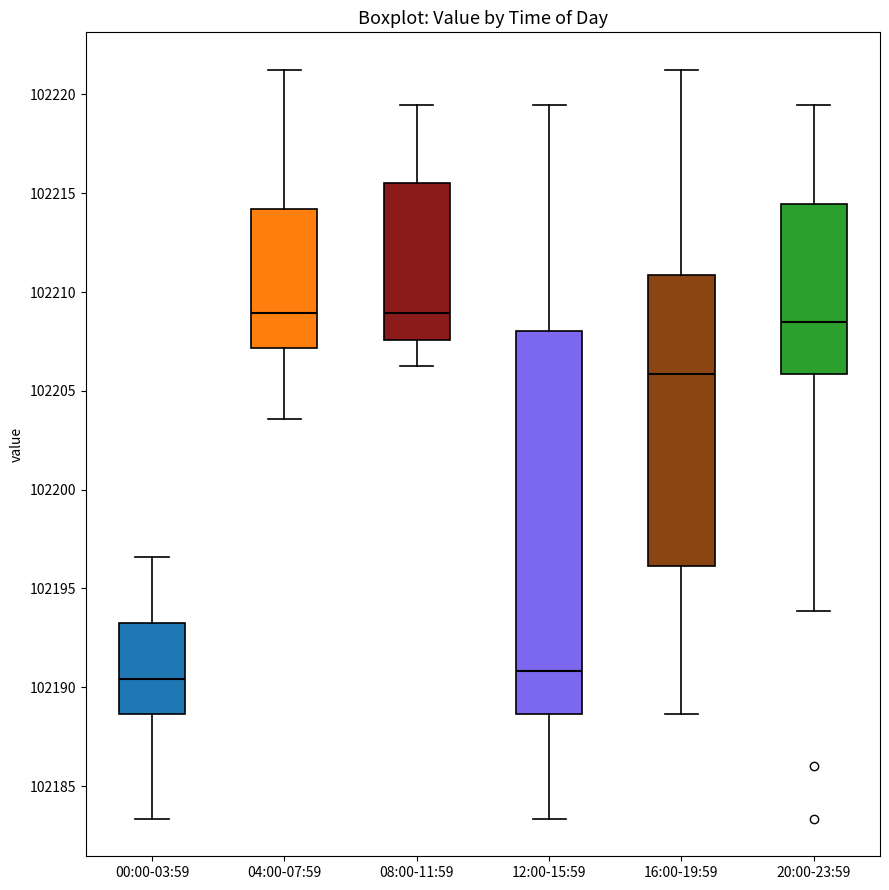

Reading left to right, read every box against the y-axis: the position of its median line, the range the box covers, and the ends of its whiskers. The values are not printed on the chart, so give them approximately, as read against the axis.

00:00-03:59: median 102190.5, box 102188.5 to 102193.5, whiskers 102183.5 to 102196.5
04:00-07:59: median 102209.0, box 102207.0 to 102214.0, whiskers 102203.5 to 102221.5
08:00-11:59: median 102209.0, box 102207.5 to 102215.5, whiskers 102206.5 to 102219.5
12:00-15:59: median 102191.0, box 102188.5 to 102208.0, whiskers 102183.5 to 102219.5
16:00-19:59: median 102206.0, box 102196.0 to 102211.0, whiskers 102188.5 to 102221.5
20:00-23:59: median 102208.5, box 102206.0 to 102214.5, whiskers 102194.0 to 102219.5